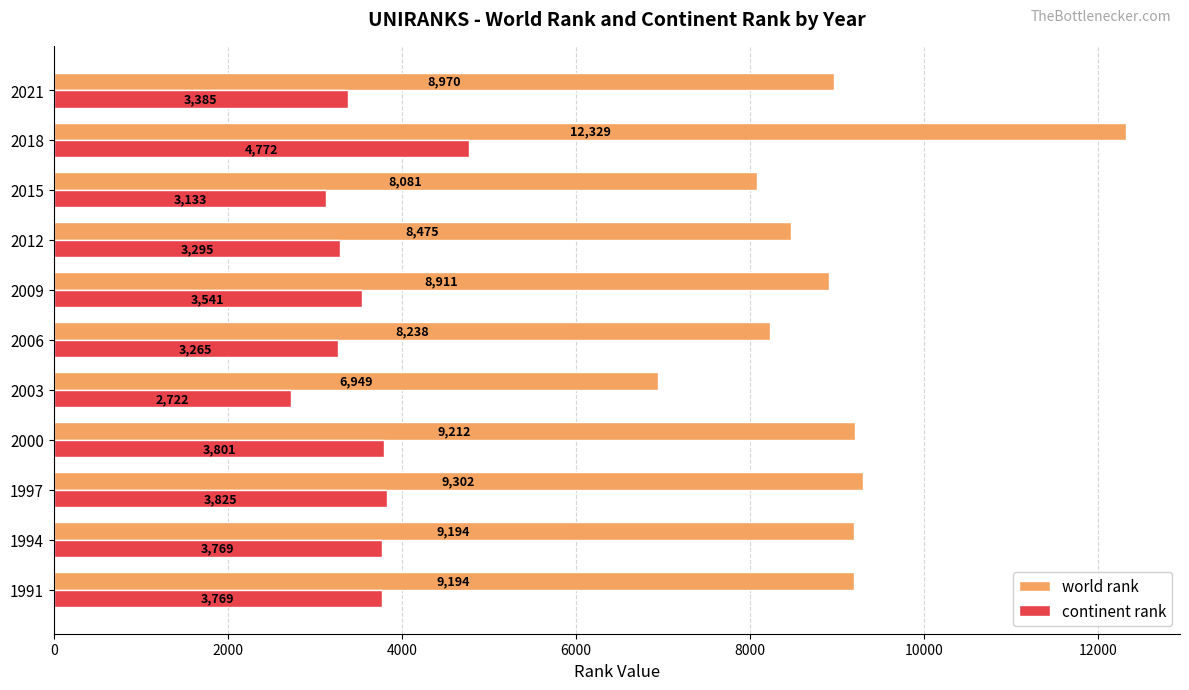

What is the maximum value for world rank?

12329